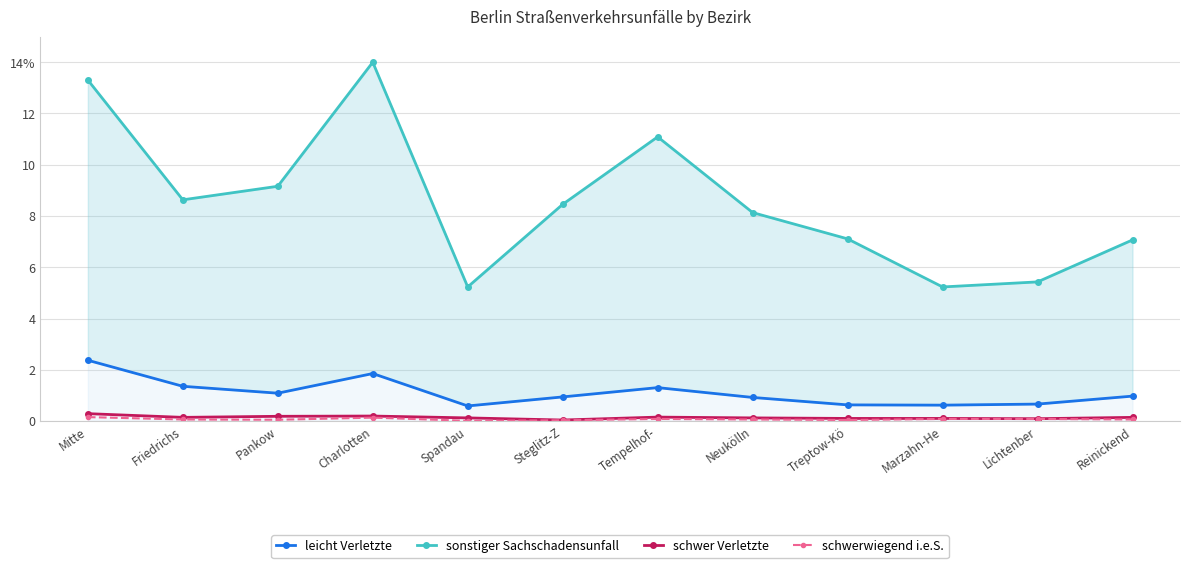

Reading left to right, extract all data points from this chart.

leicht Verletzte: 2.4	1.4	1.1	1.9	0.6	0.9	1.3	0.9	0.6	0.6	0.7	1.0
sonstiger Sachschadensunfall: 13.3	8.6	9.2	14.0	5.2	8.5	11.1	8.1	7.1	5.2	5.4	7.1
schwer Verletzte: 0.3	0.1	0.2	0.2	0.1	0.0	0.2	0.1	0.1	0.1	0.1	0.1
schwerwiegend i.e.S.: 0.2	0.1	0.1	0.1	0.0	0.0	0.1	0.1	0.0	0.1	0.1	0.1